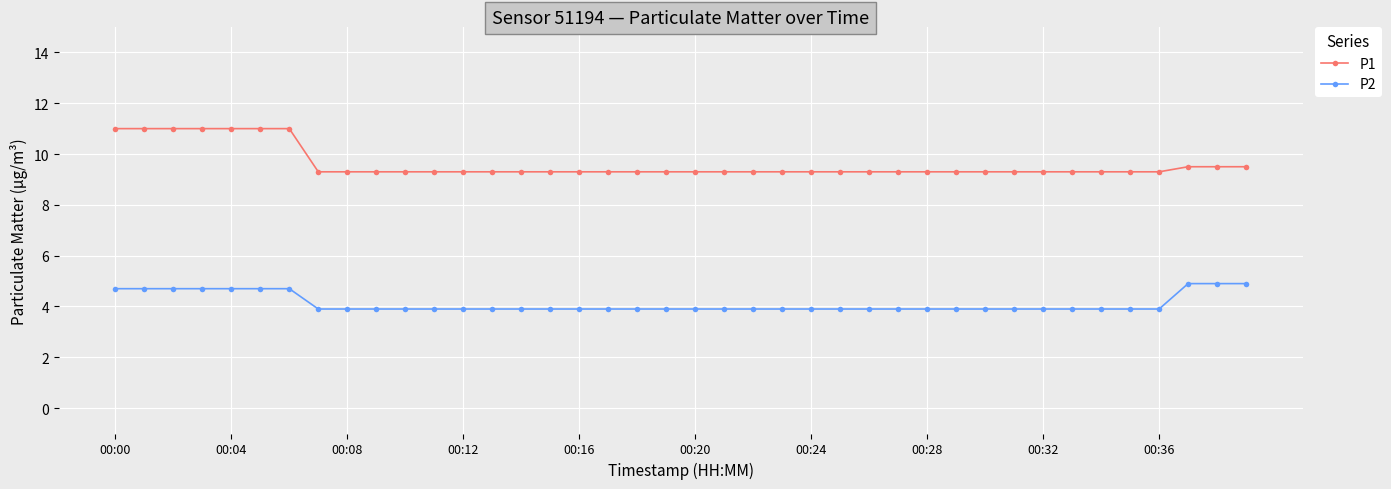

True or false: P2 and P1 intersect in this chart.

False